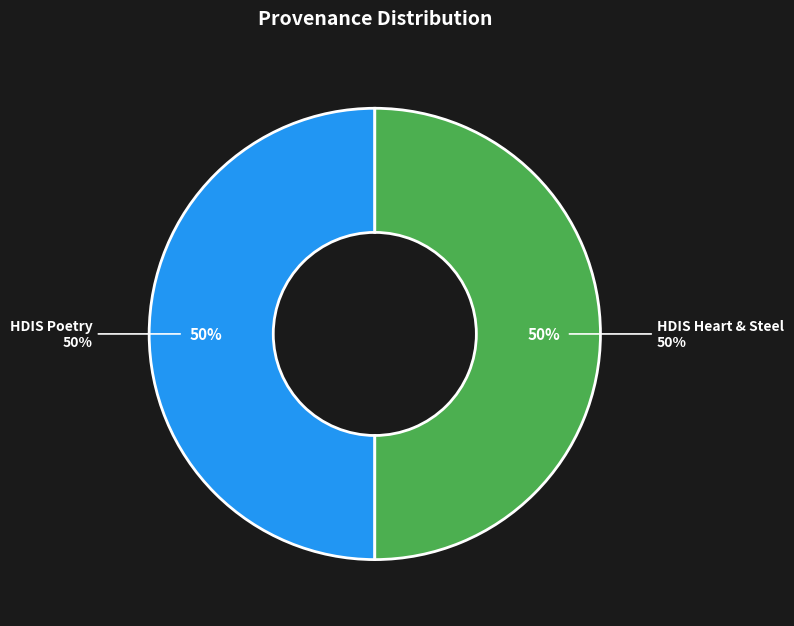

True or false: Searching in HDIS (Poetry) accounts for 42% of the total.

False